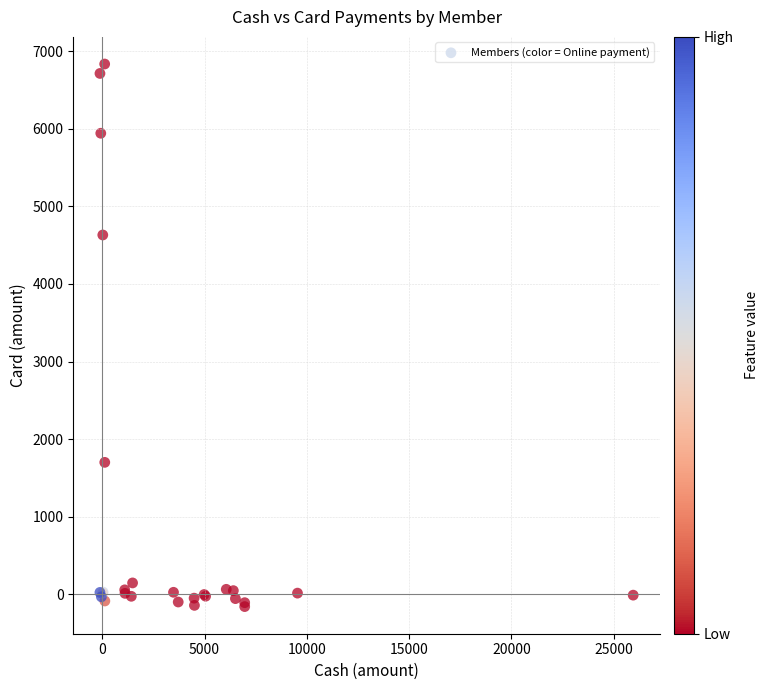

What Y value in the scatter plot is closest to 3338?

4631.7